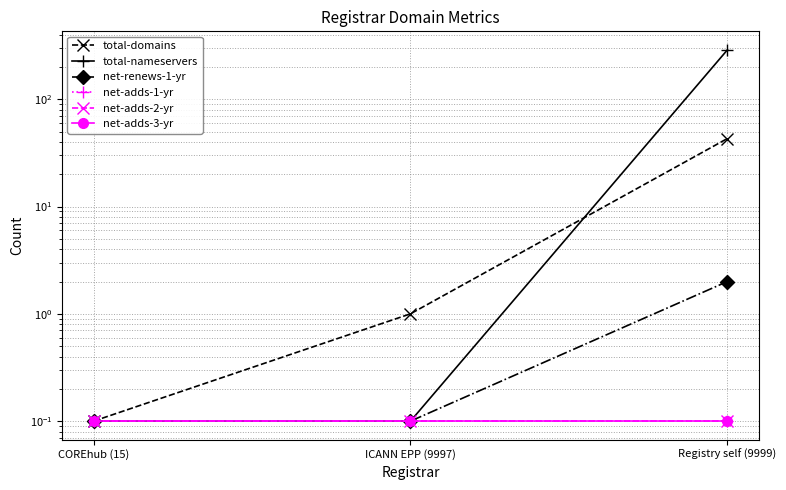

Between ICANN EPP (9997) and Registry self (9999), which series saw the biggest shift?

total-nameservers